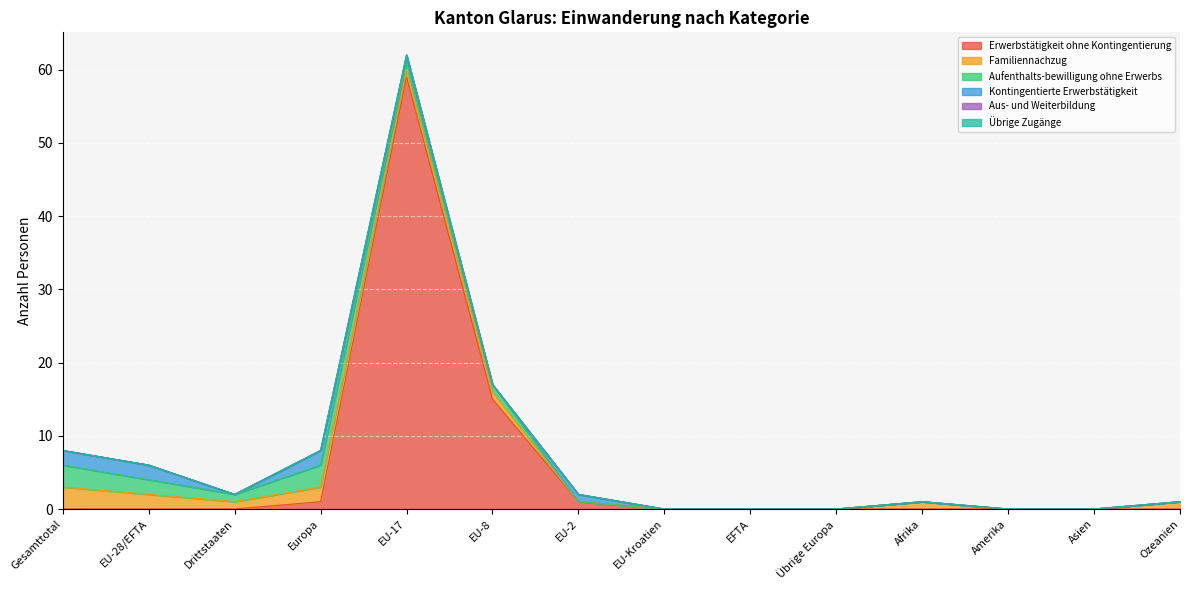

Rank the categories by Kontingentierte Erwerbstätigkeit value from highest to lowest.

Gesamttotal, EU-28/EFTA, Europa, EU-17, EU-2, Drittstaaten, EU-8, EU-Kroatien, EFTA, Übrige Europa, Afrika, Amerika, Asien, Ozeanien